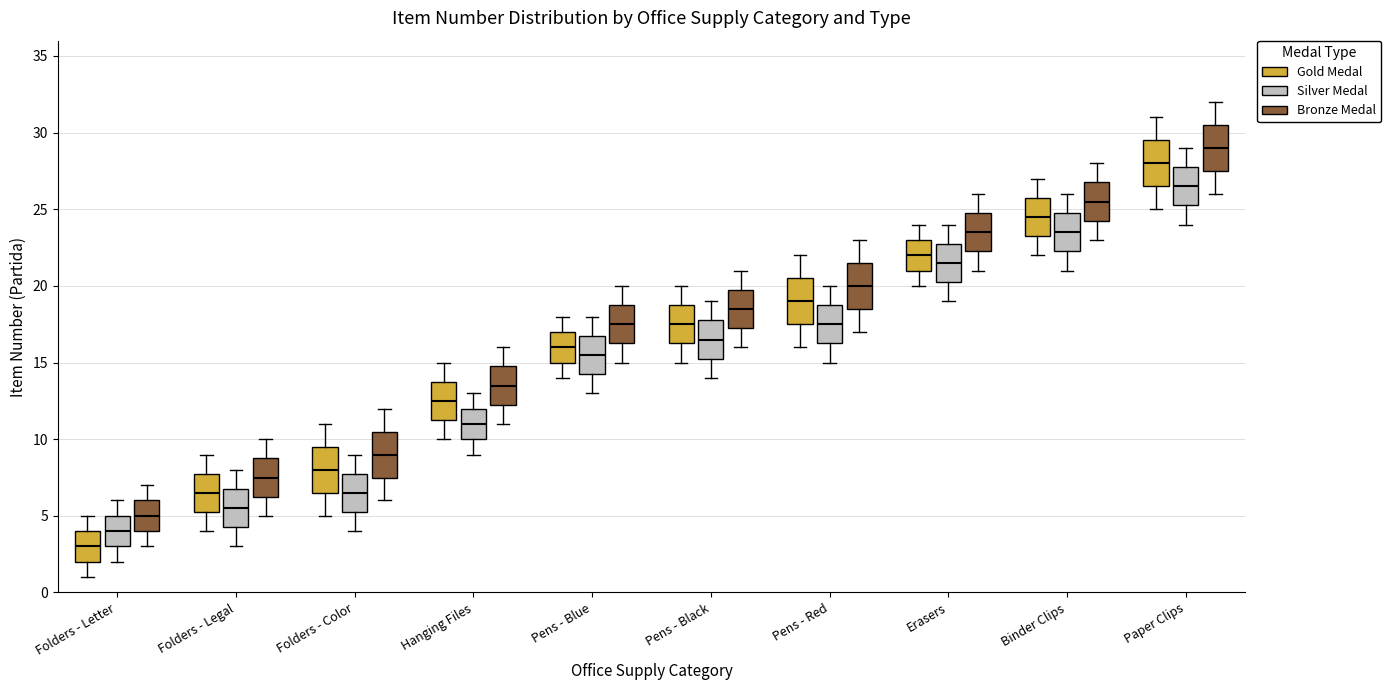

Where does the median line of the box for Erasers (Gold Medal) sit on the y-axis? The values are not printed on the chart, so give them approximately, as read against the axis.

22.0